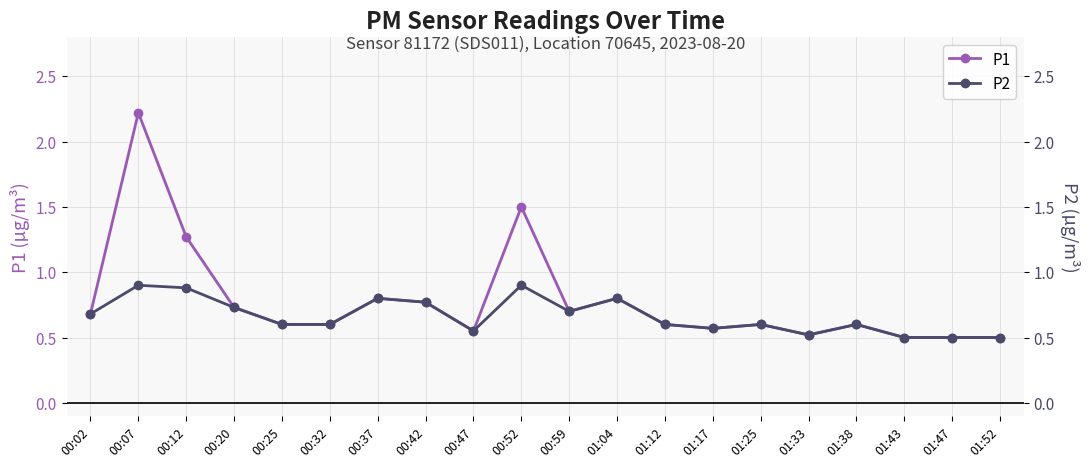

What is the value of the P1 point at the 5th from the left?

0.6